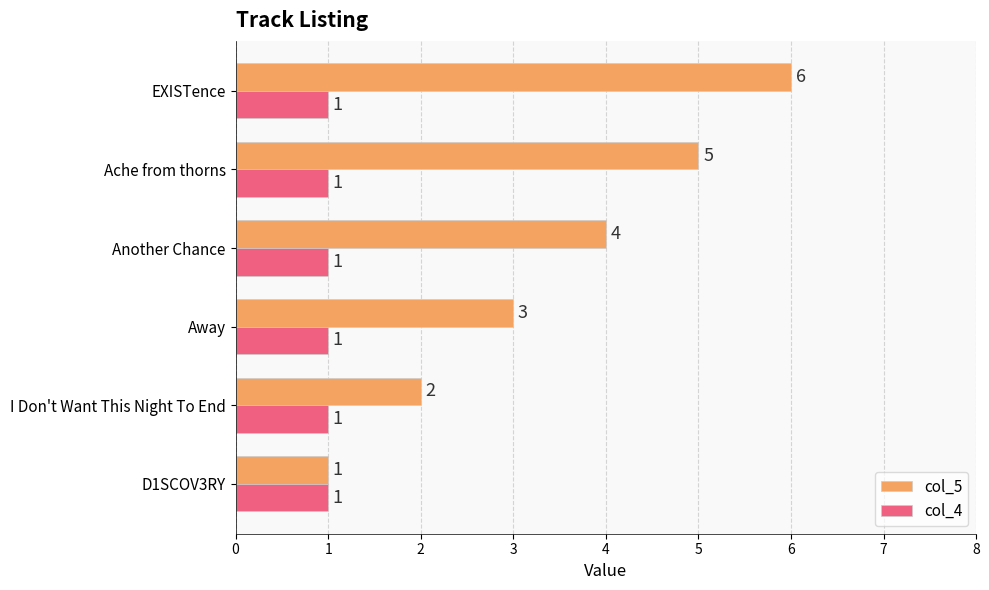

What is the difference between the highest and lowest values at EXISTence?

5